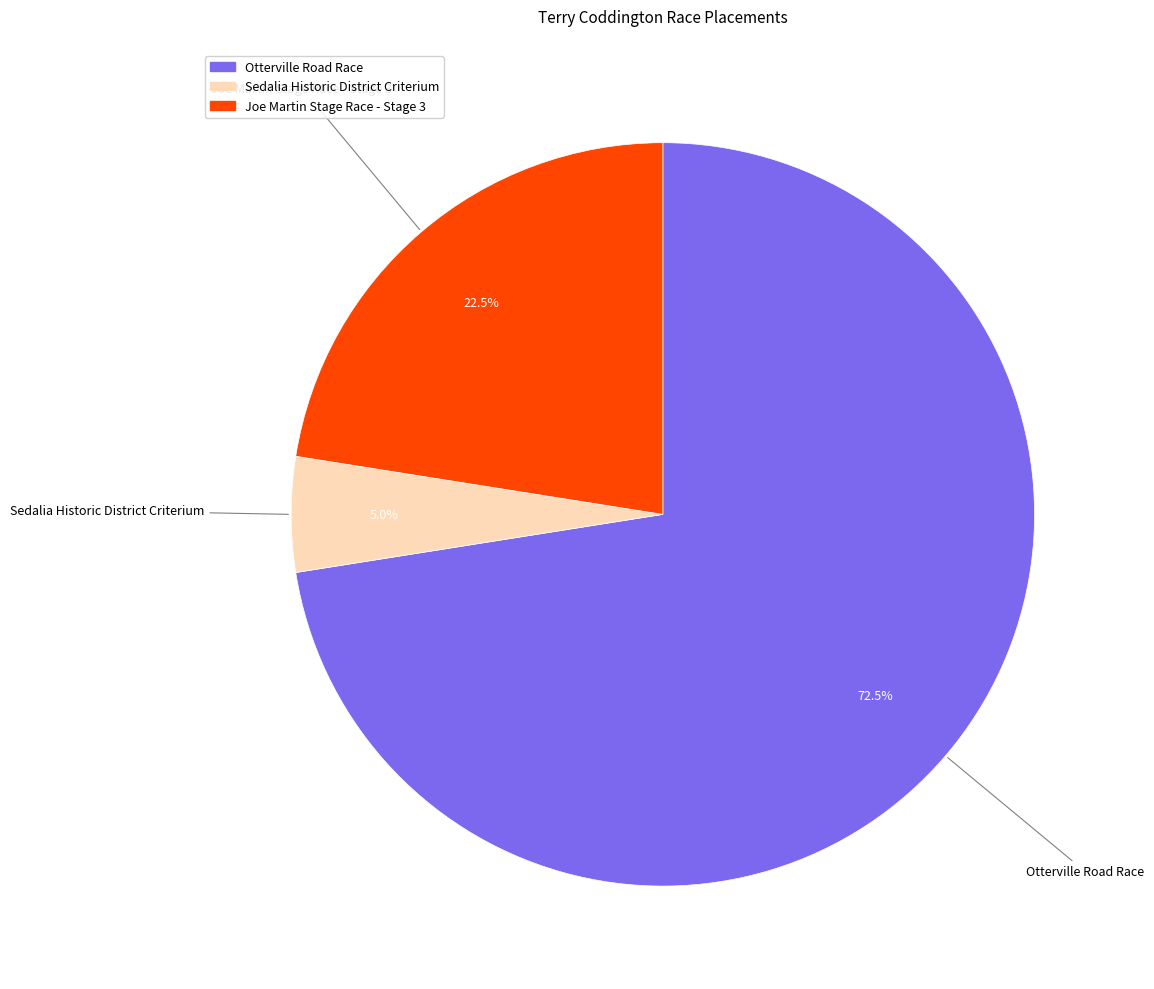

Rank the categories by value from lowest to highest.

Sedalia Historic District Criterium, Joe Martin Stage Race - Stage 3, Otterville Road Race